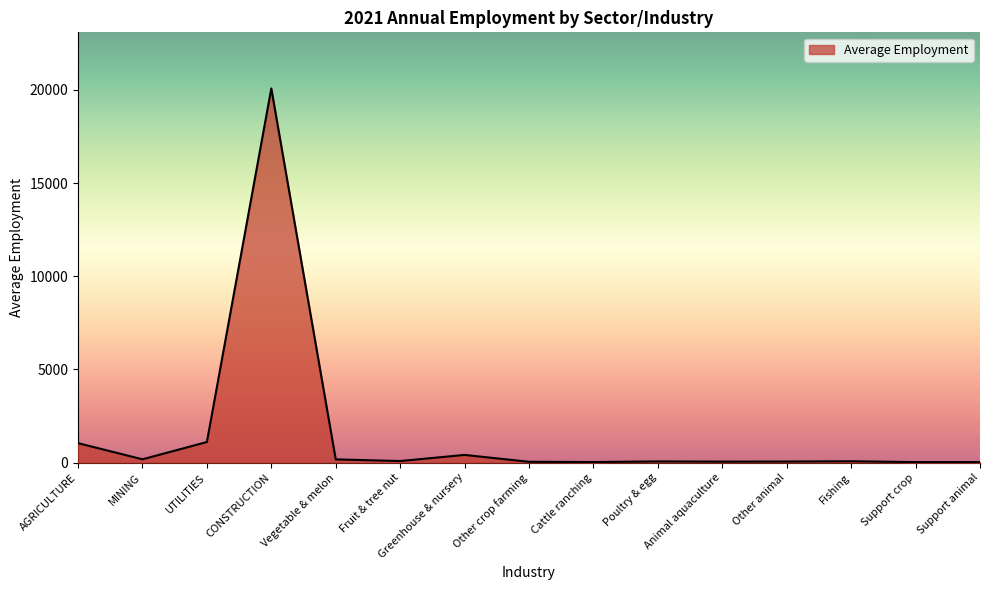

Approximately how many times larger is the value at UTILITIES compared to AGRICULTURE?

1.1